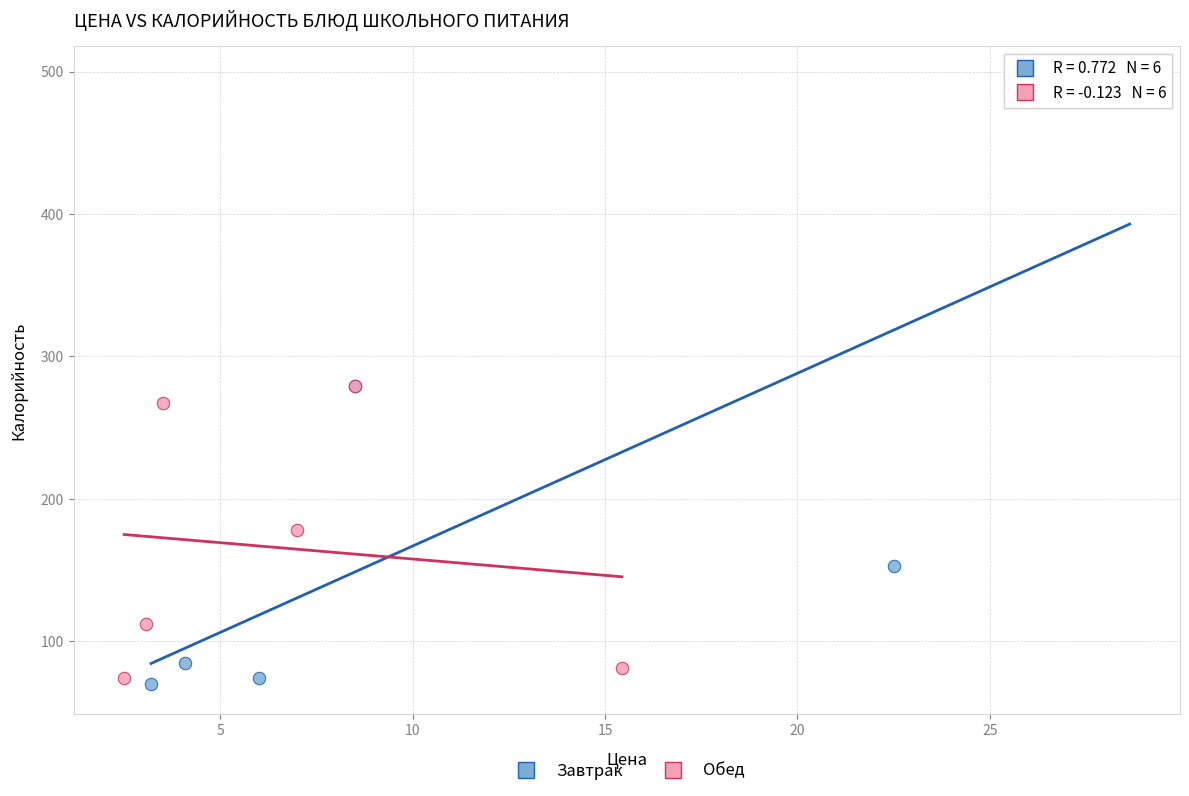

Which series contains the highest Y value?

Завтрак